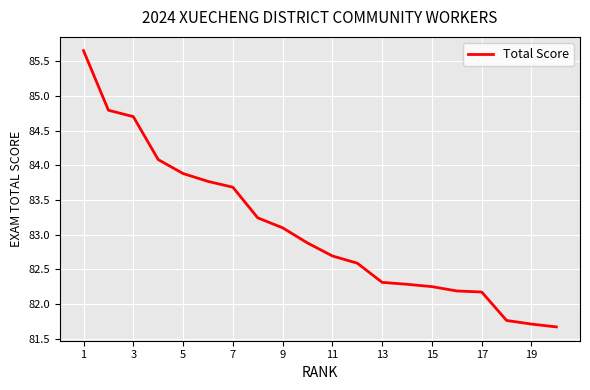

What is the minimum value shown in the chart?

81.7